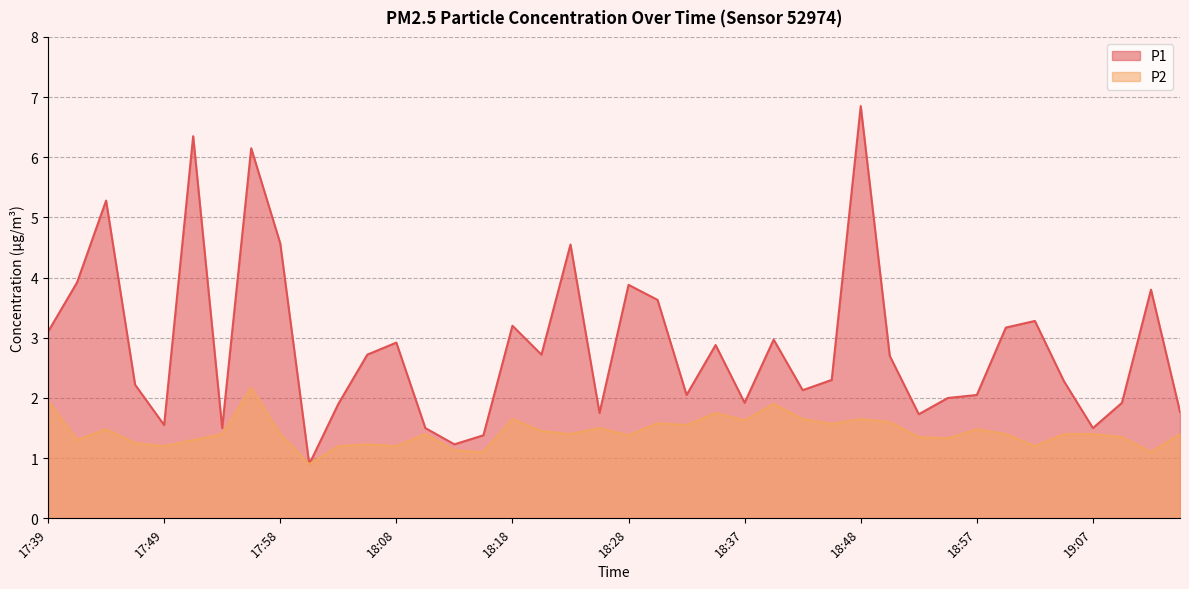

Reading left to right, what are all the values shown in this chart?

P1: 3.1	3.9	5.3	2.2	1.6	6.3	1.5	6.2	4.6	0.9	1.9	2.7	2.9	1.5	1.2	1.4	3.2	2.7	4.5	1.8	3.9	3.6	2.0	2.9	1.9	3.0	2.1	2.3	6.8	2.7	1.7	2.0	2.0	3.2	3.3	2.3	1.5	1.9	3.8	1.8
P2: 1.9	1.3	1.5	1.2	1.2	1.3	1.4	2.2	1.4	0.9	1.2	1.2	1.2	1.4	1.1	1.1	1.6	1.4	1.4	1.5	1.4	1.6	1.6	1.8	1.6	1.9	1.6	1.6	1.6	1.6	1.4	1.3	1.5	1.4	1.2	1.4	1.4	1.4	1.1	1.4